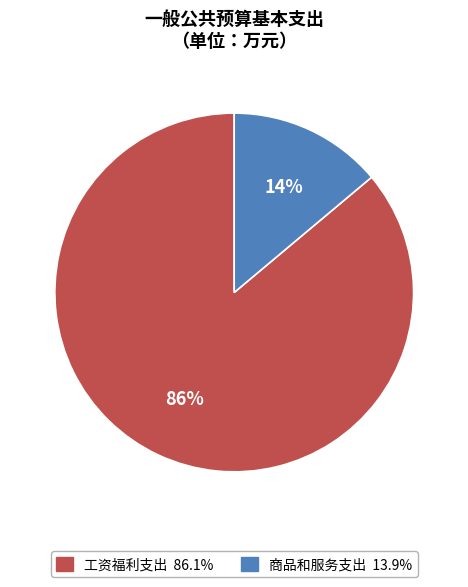

To the nearest percent, what portion does 工资福利支出 represent?

86%